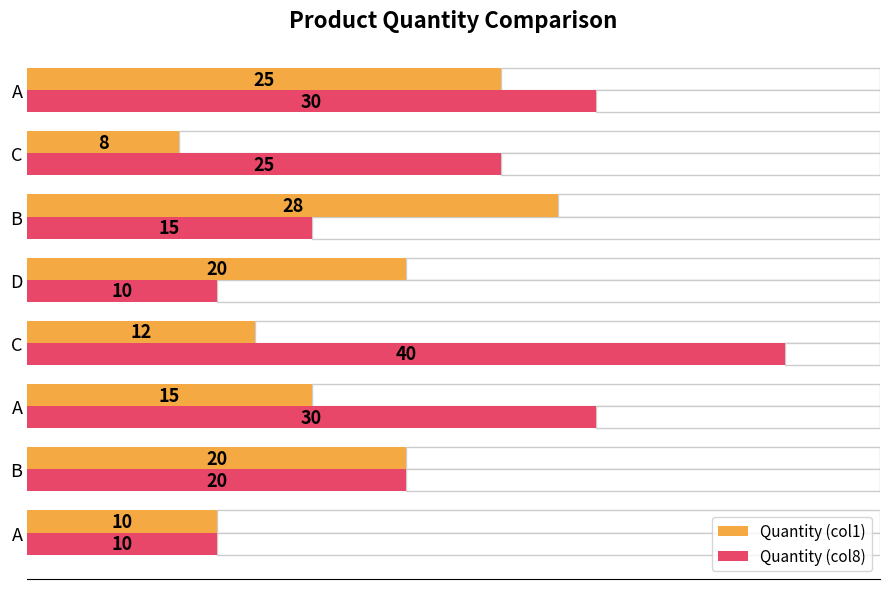

What is the difference between the second highest and minimum values in the Quantity (col8) series?

20